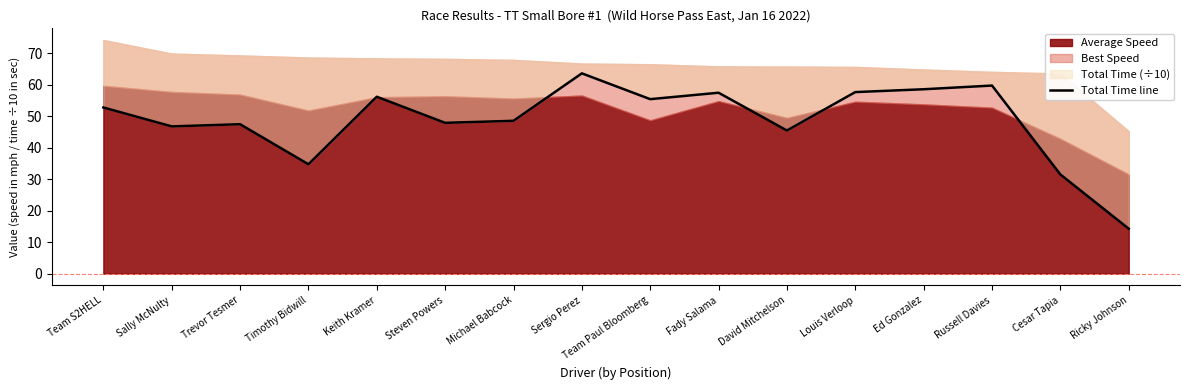

Which category has the lowest value across all series?

Ricky Johnson